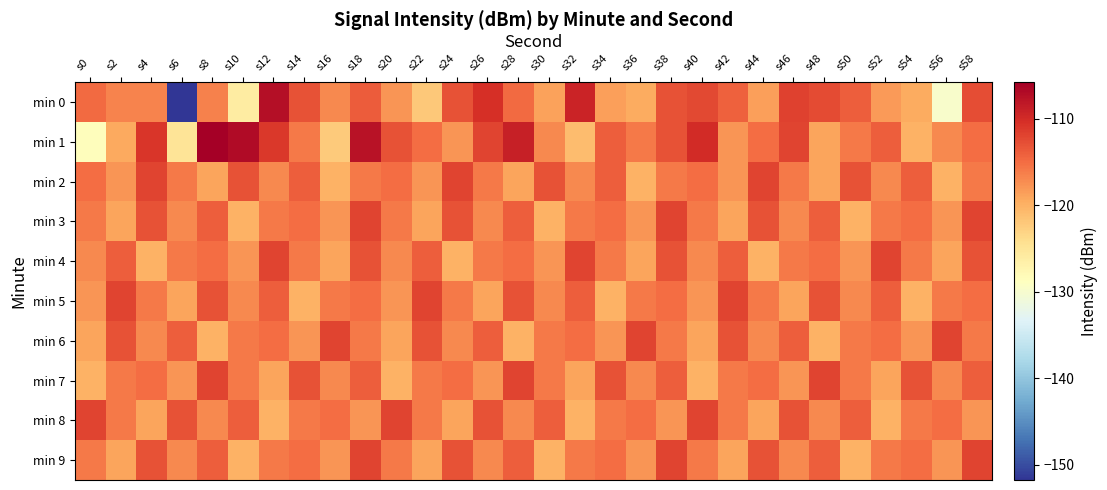

What is the difference between the highest and lowest values at s46?

7.1